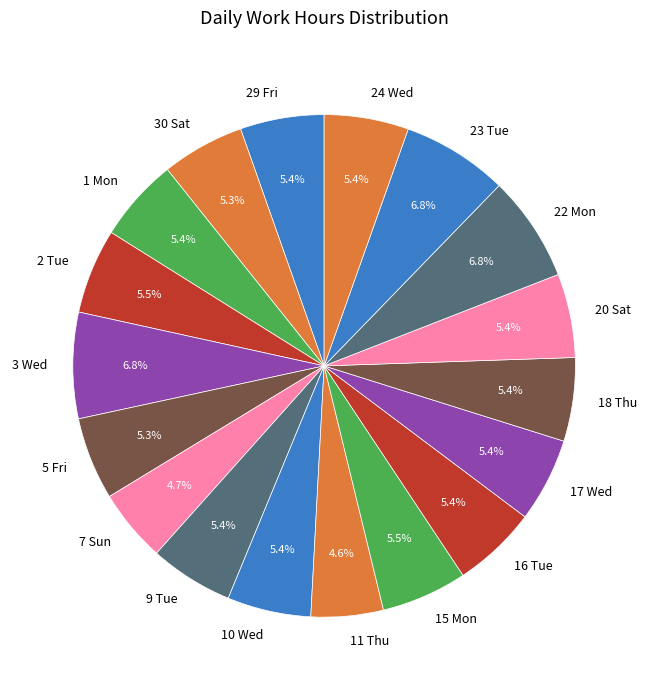

What percentage is the 10 Wed slice, to the nearest percent?

5%